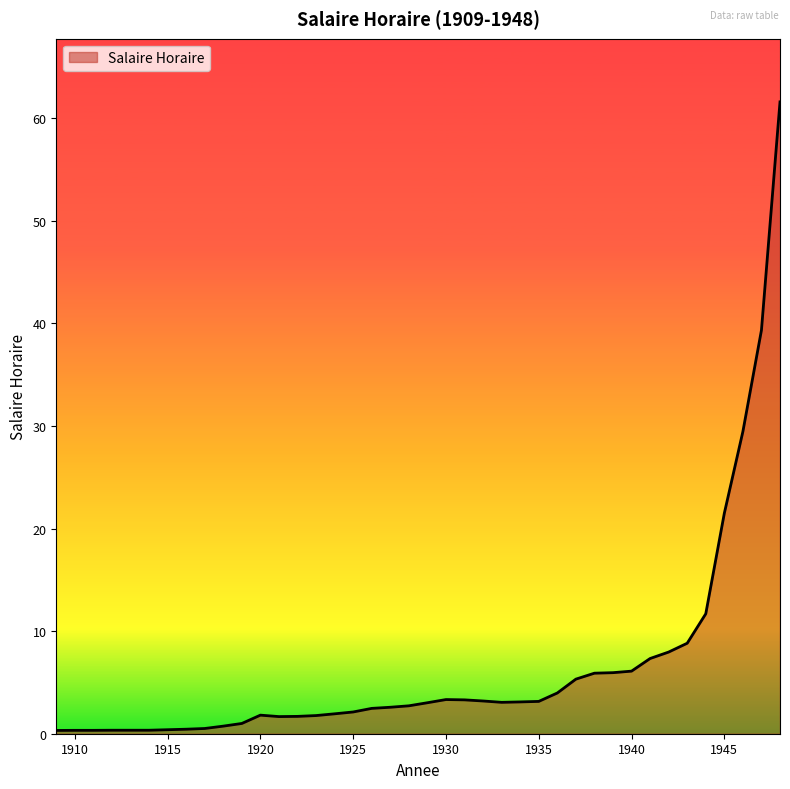

What is the greatest value displayed?

61.6